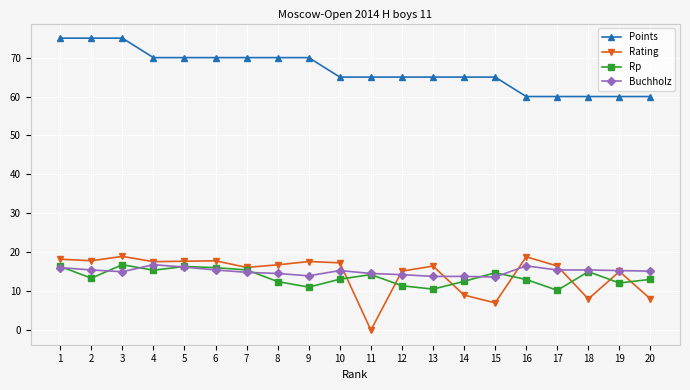

Which category has the lowest value across all series?

11